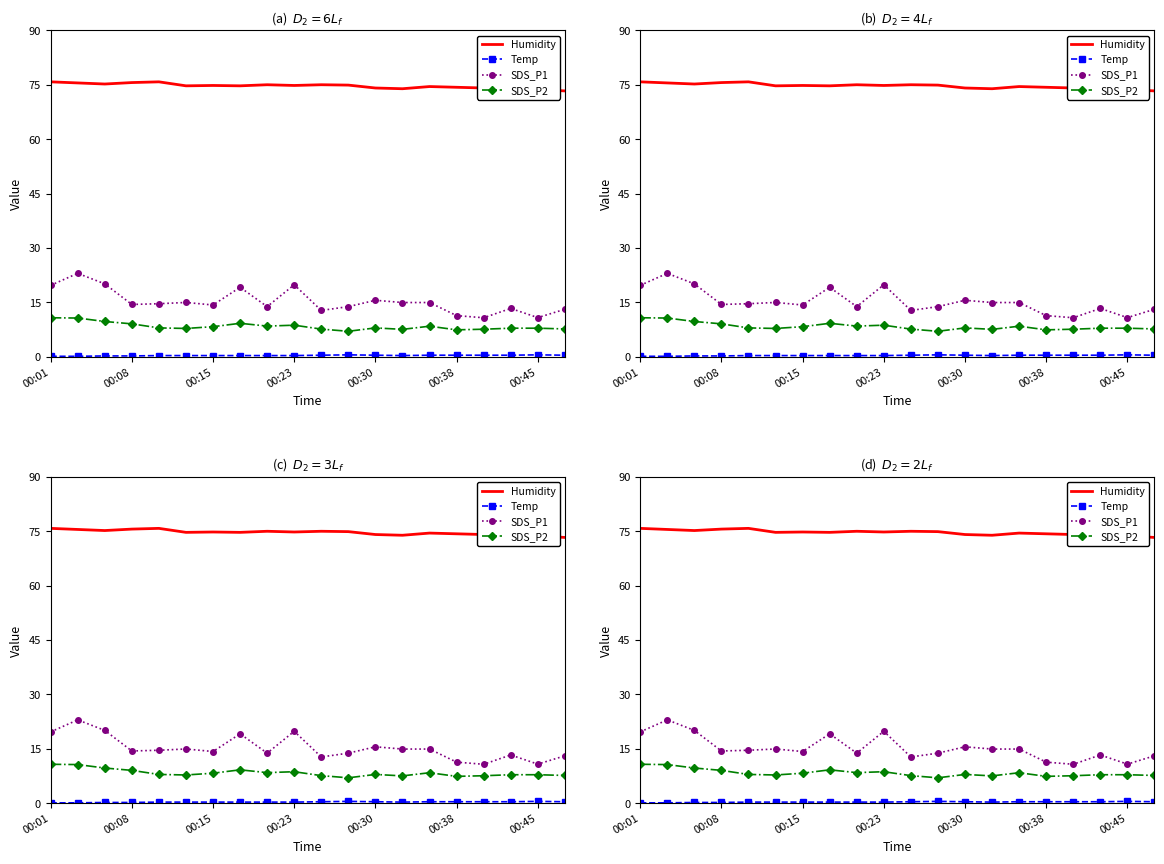

Which series changed the most between 10 and 11?

SDS_P1